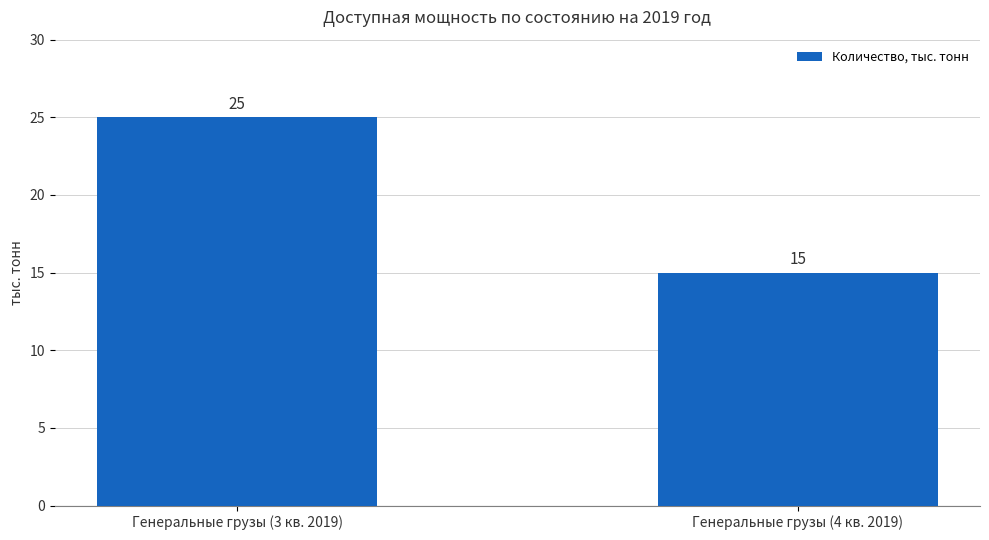

Is it true that the value at Генеральные грузы (4 кв. 2019) is 15?

True